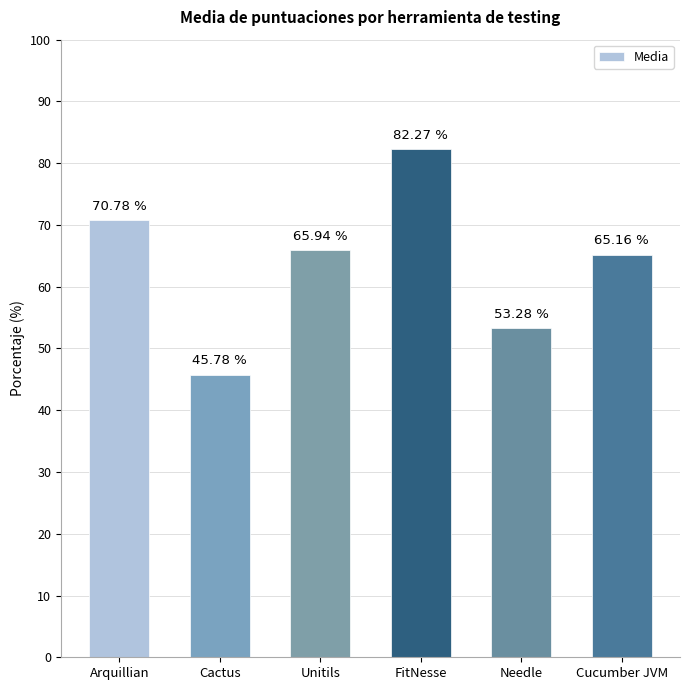

Are the bars horizontal?

No